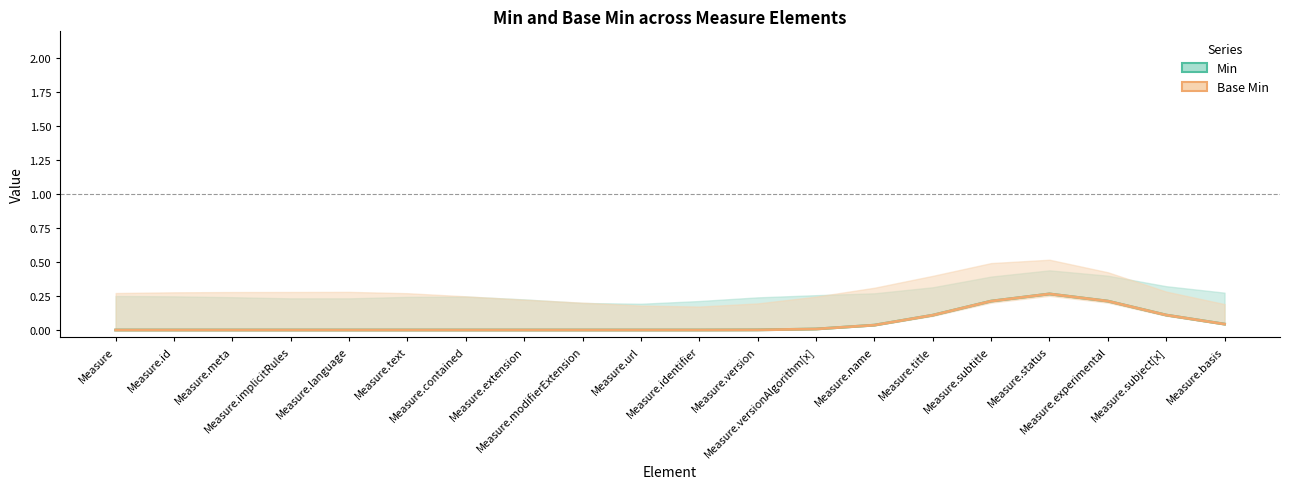

What is the difference between the second highest and second lowest values in the Min series?

0.2